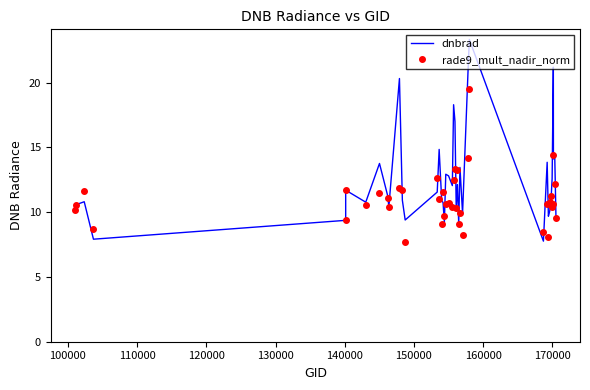

Is it true that rade9_mult_nadir_norm equals 5.4 at 180000?

False